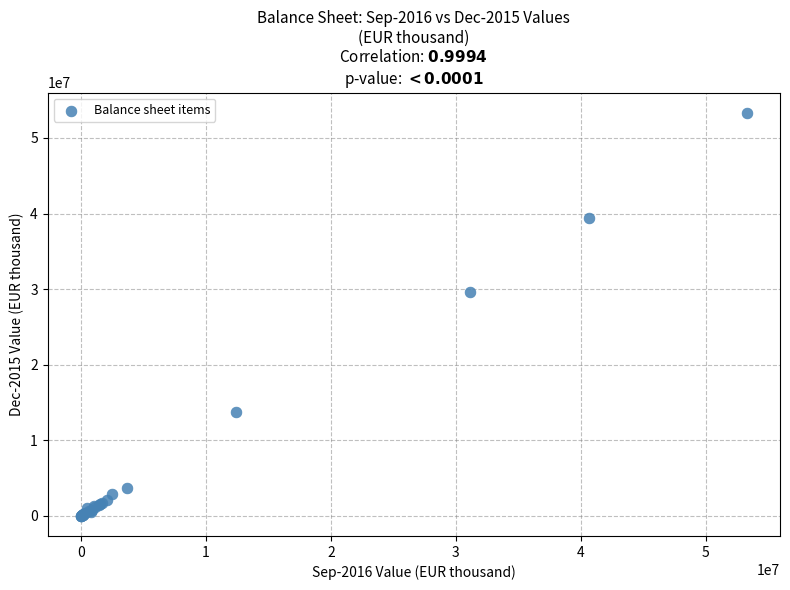

What Y value in the scatter plot is closest to 26672439?

29616448